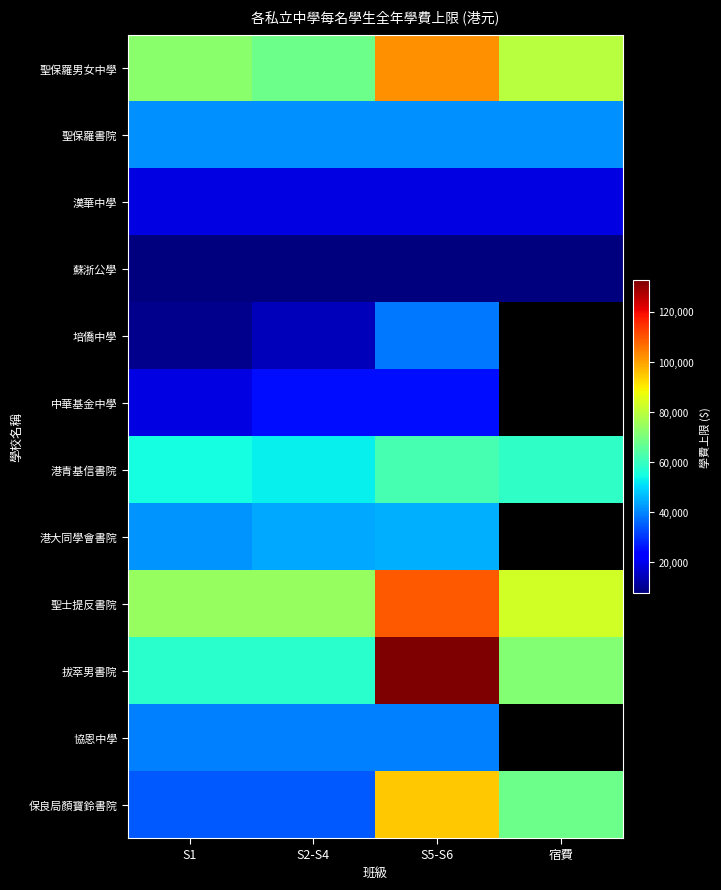

The value of 中華基金中學 at S5-S6 is 25000.0. True or false?

True